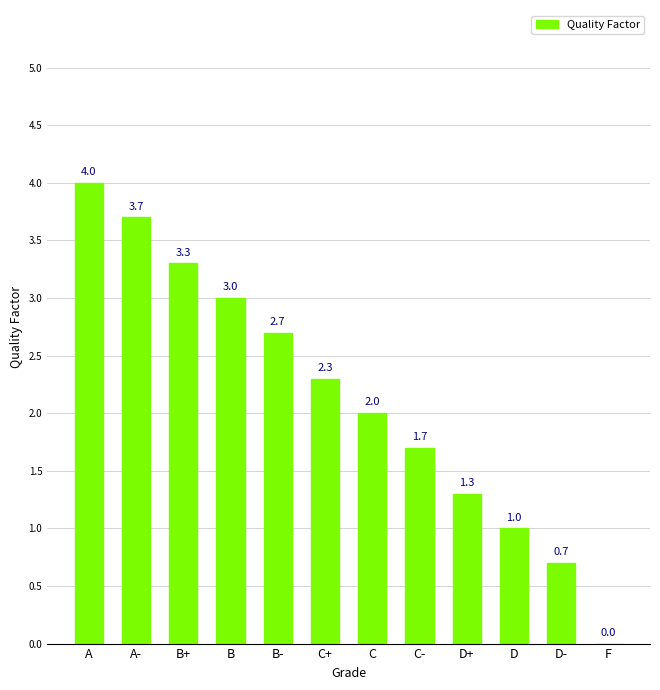

Which has a higher value, F or D-?

D-